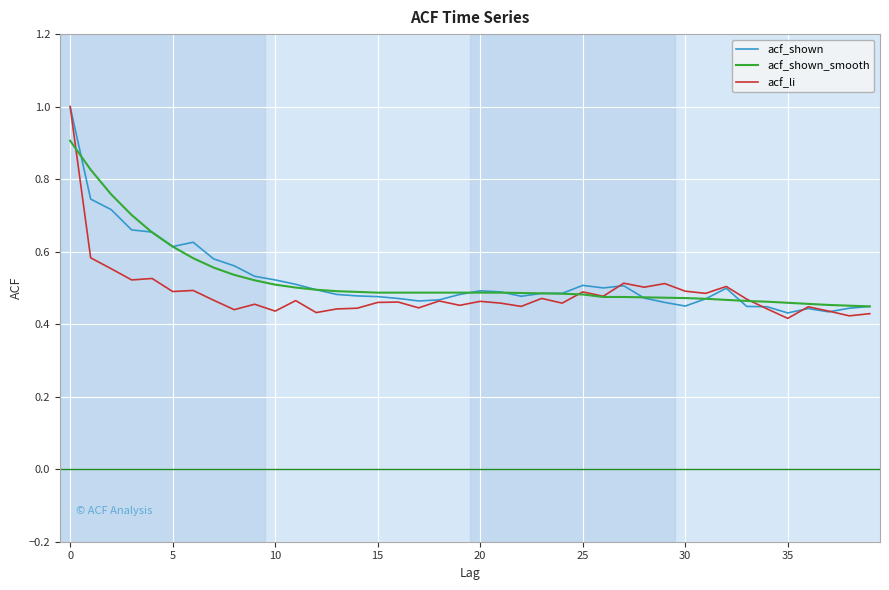

True or false: acf_shown_smooth and acf_shown cross at least once.

True